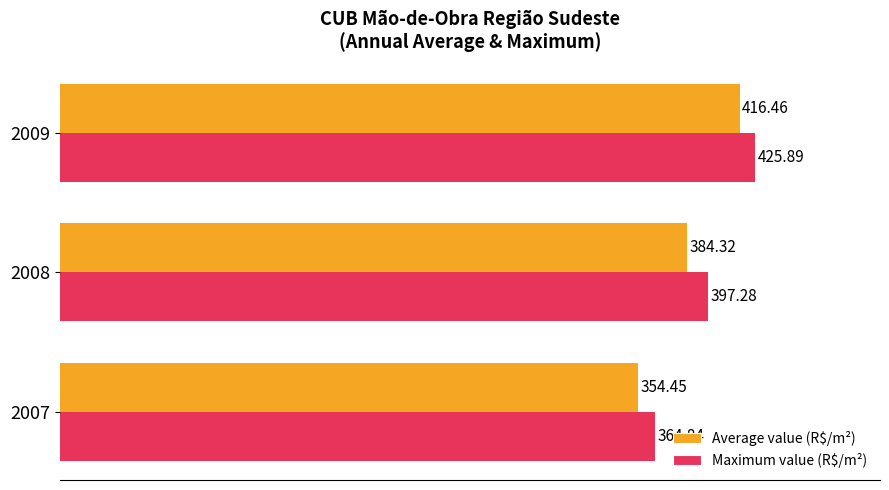

At how many categories does at least one series exceed 374?

2